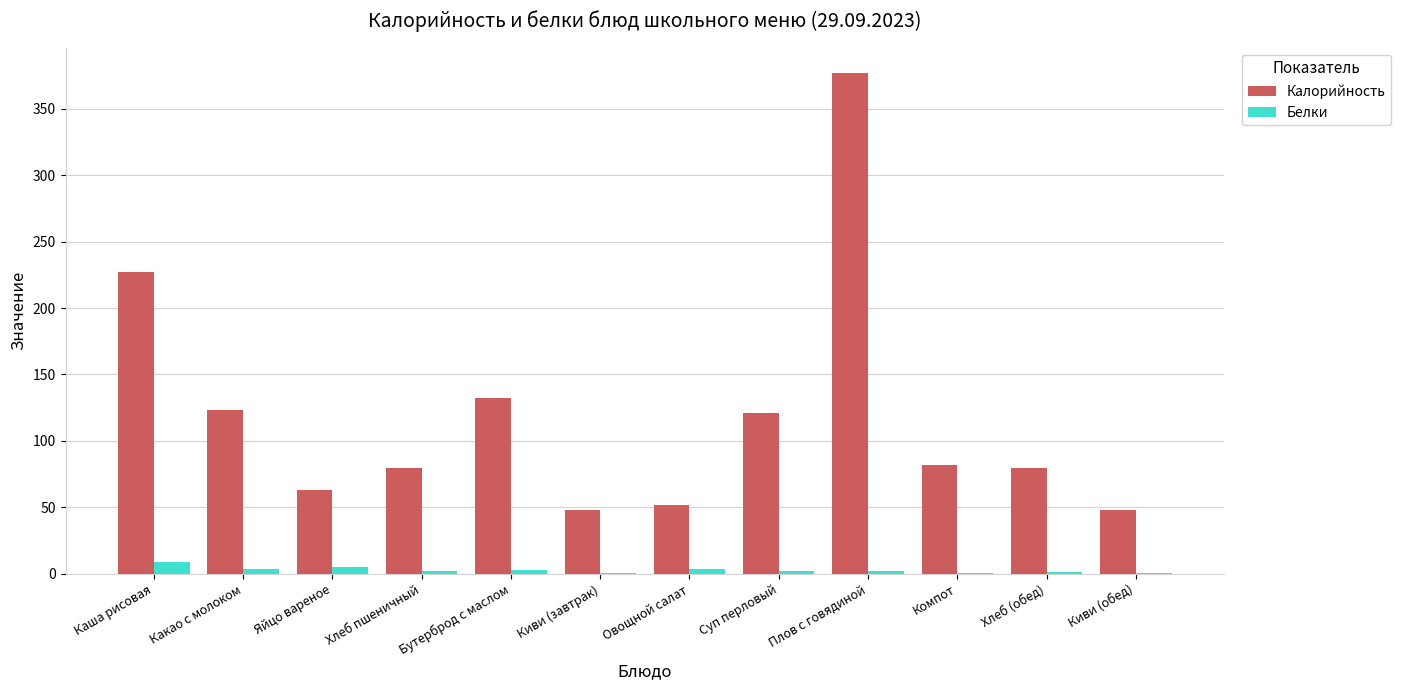

What is the difference between the Калорийность values at Хлеб (обед) and Киви (обед)?

32.0